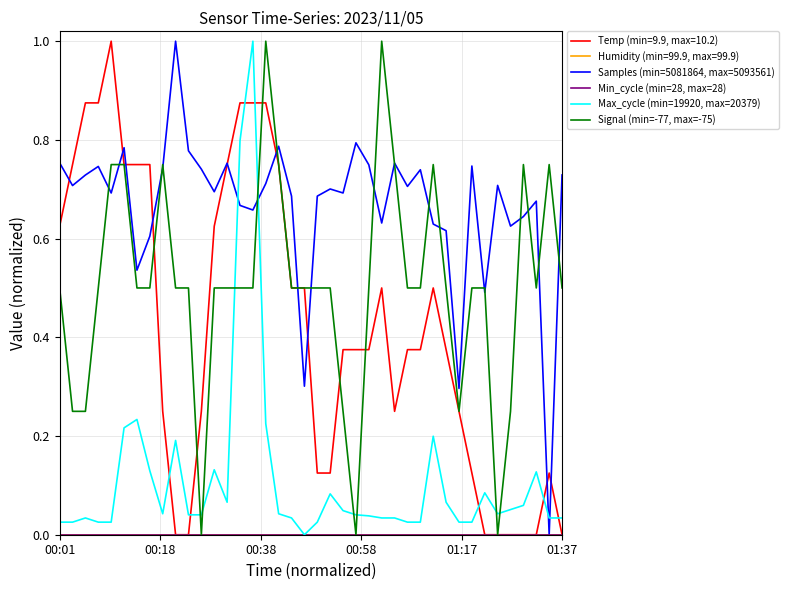

True or false: Min_cycle (min=28, max=28) and Signal (min=-77, max=-75) cross at least once.

False